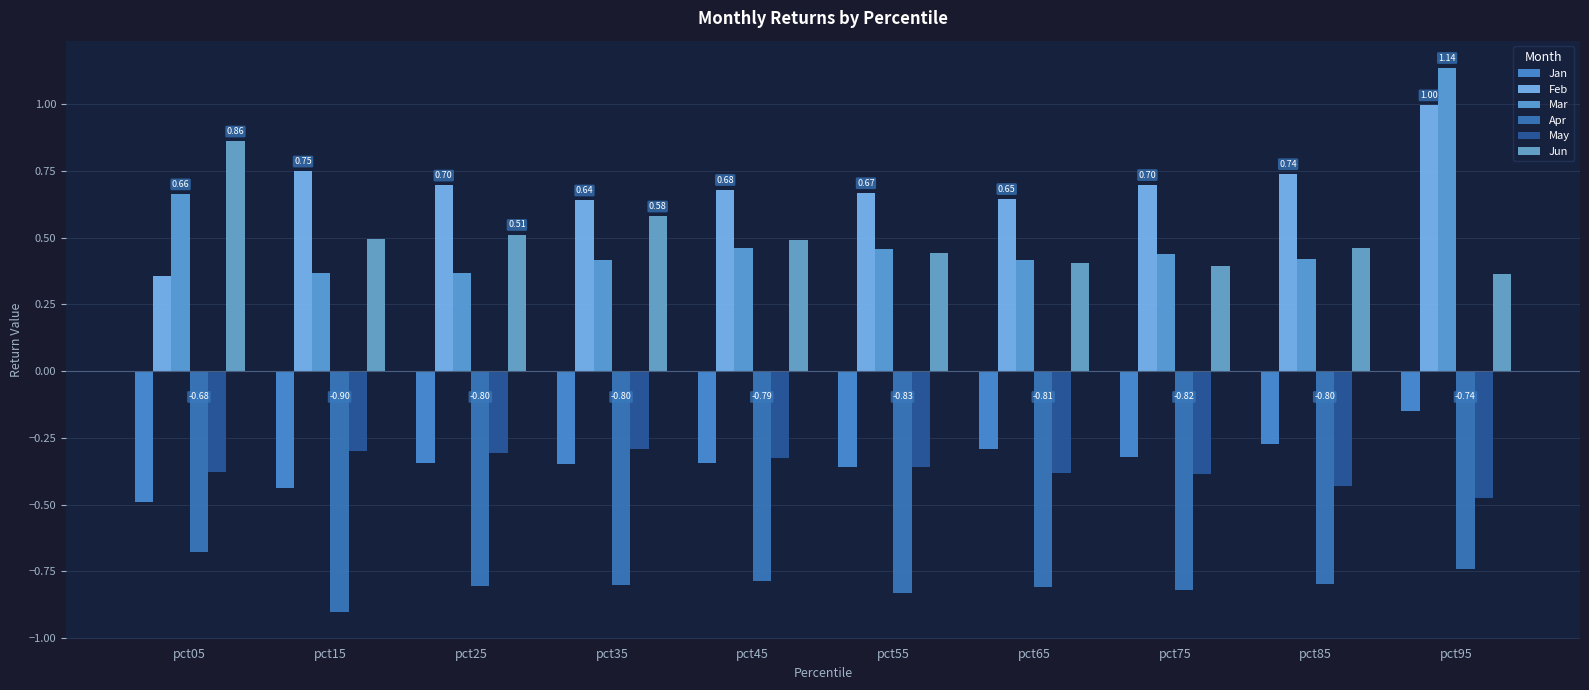

What is the minimum value shown in the chart?

-0.9